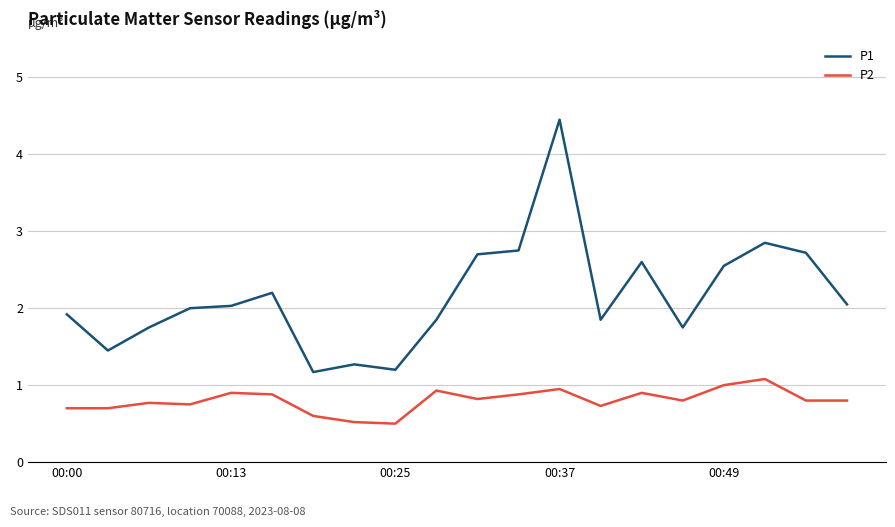

Rank the series by their maximum value, from lowest to highest.

P2, P1